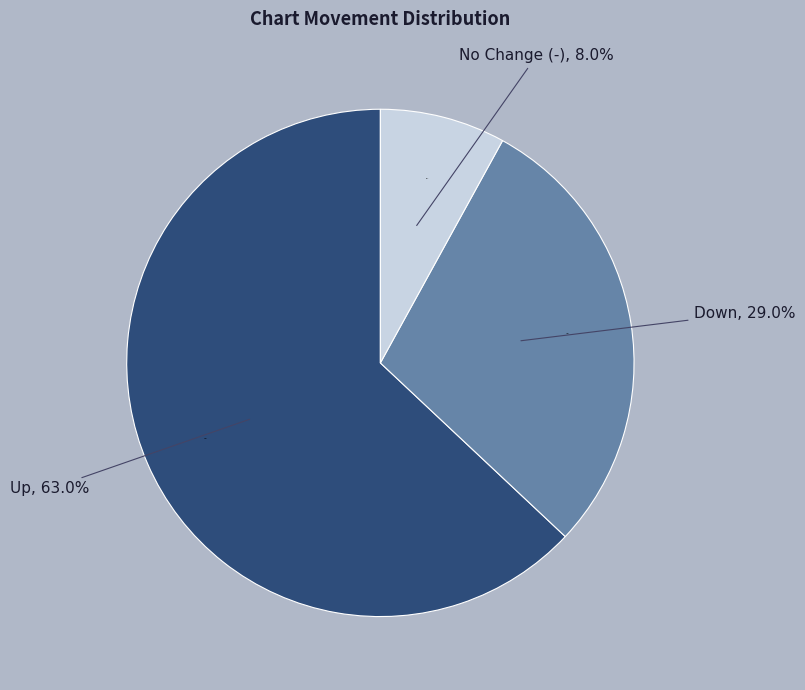

Is it true that - is 1% of the pie?

False